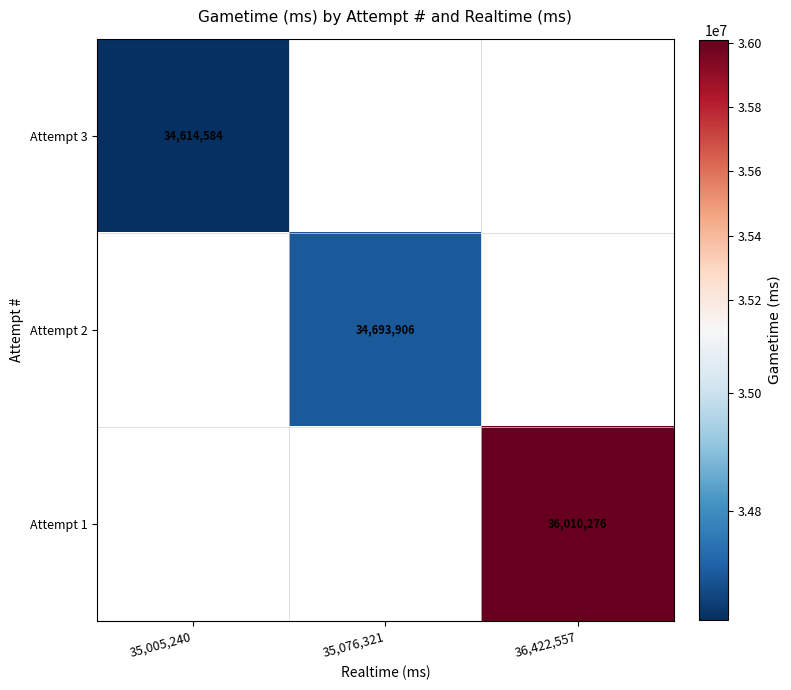

Is it true that Attempt 3 equals 46662463 at 35,005,240?

False